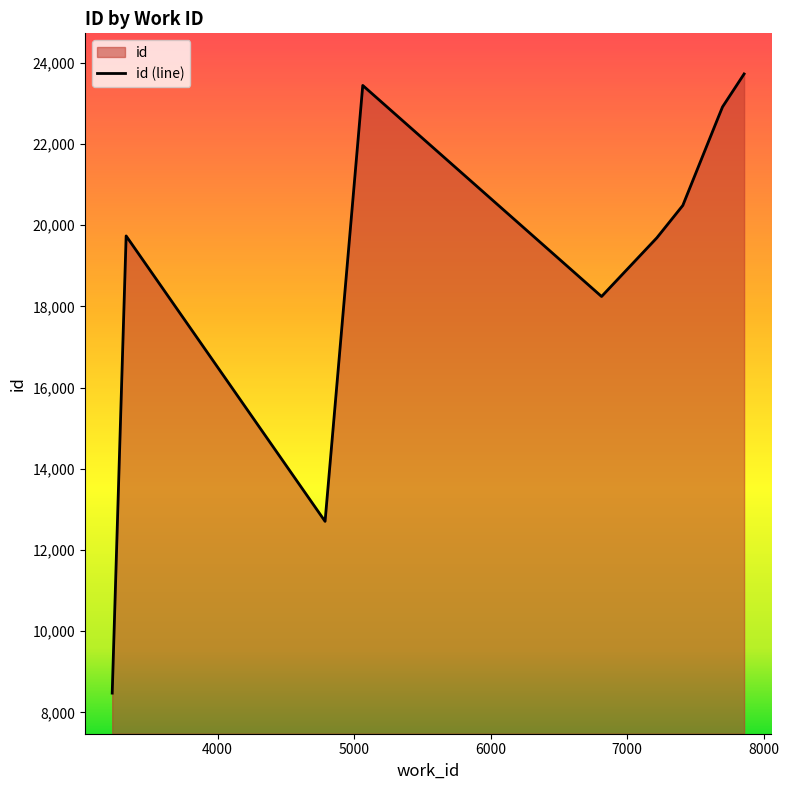

How many series are shown in this chart?

1